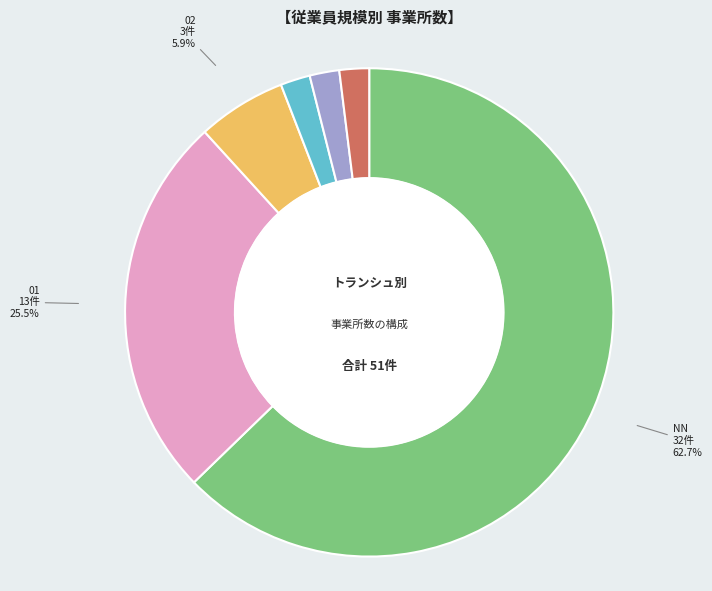

Approximately how many times larger is the value at 03 compared to 11?

1.0